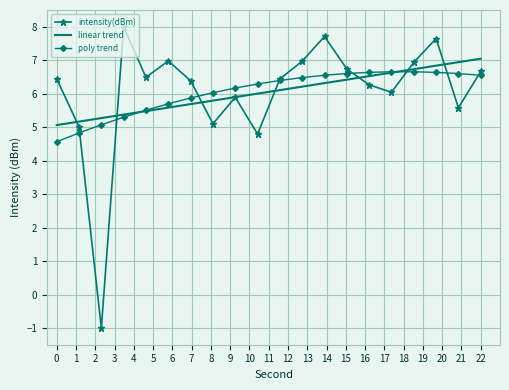

What is the smallest value displayed?

-1.0